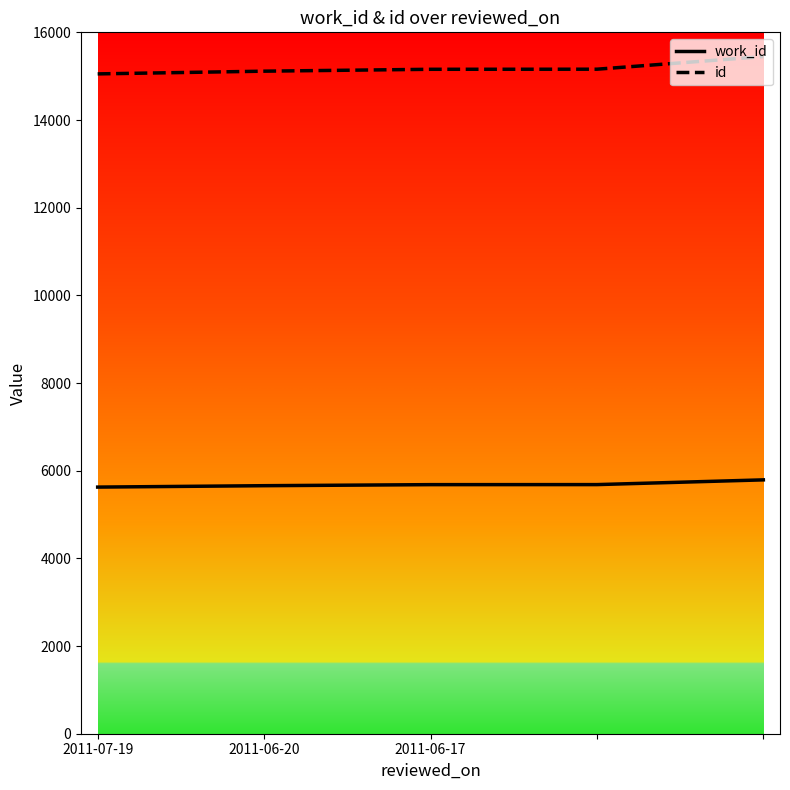

List the series in order of their overall mean, highest first.

id, work_id